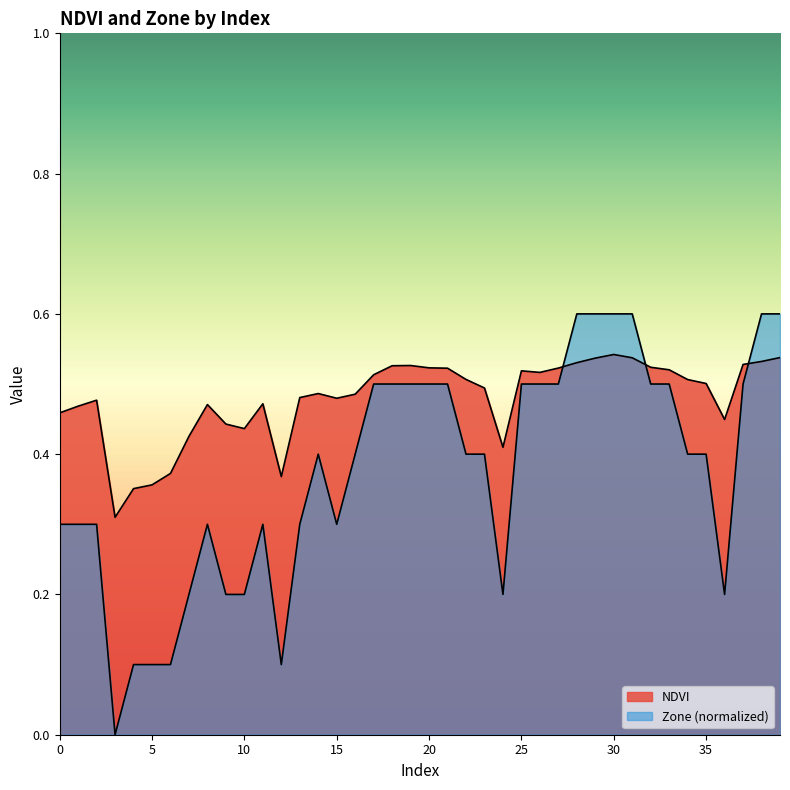

True or false: Zone and NDVI cross at least once.

True